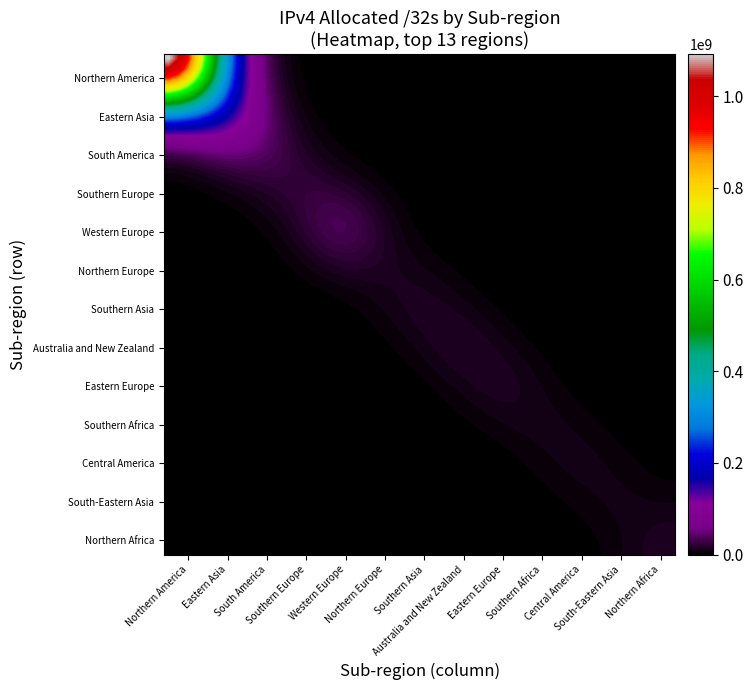

Which category has the lowest value across all series?

South America